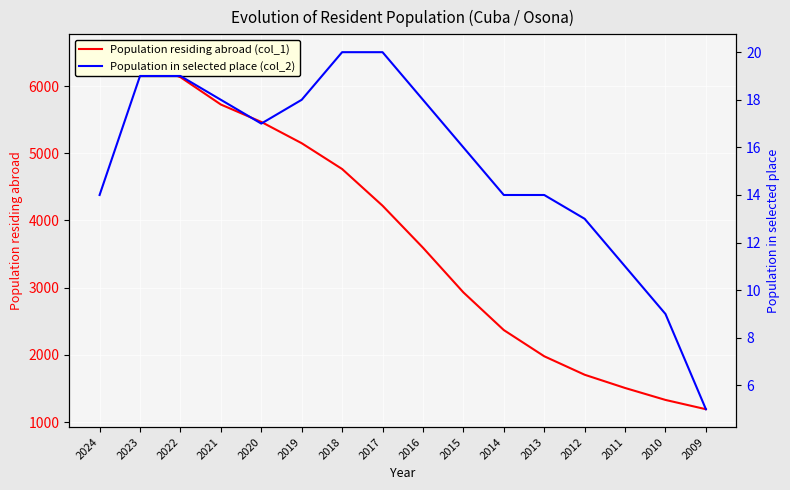

What is the maximum value for Population in selected place (col_2)?

20